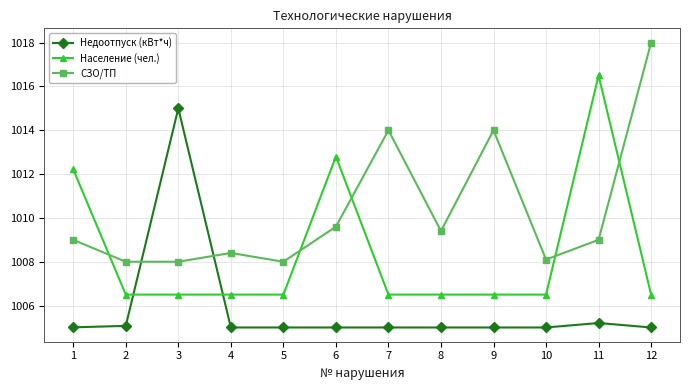

The value of СЗО/ТП at 6 is 1690.1. True or false?

False